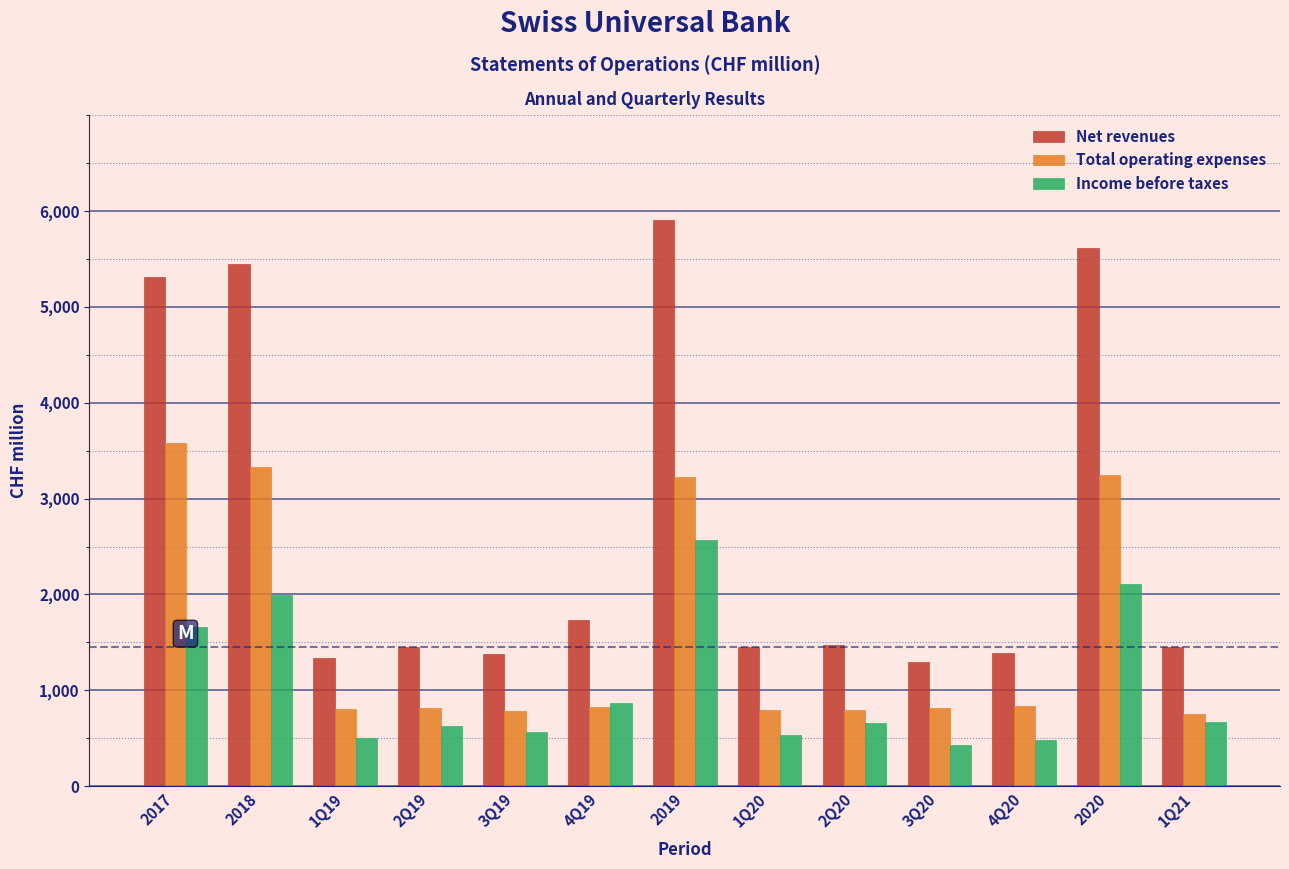

List the series in order of their overall mean, highest first.

Net revenues, Total operating expenses, Income before taxes